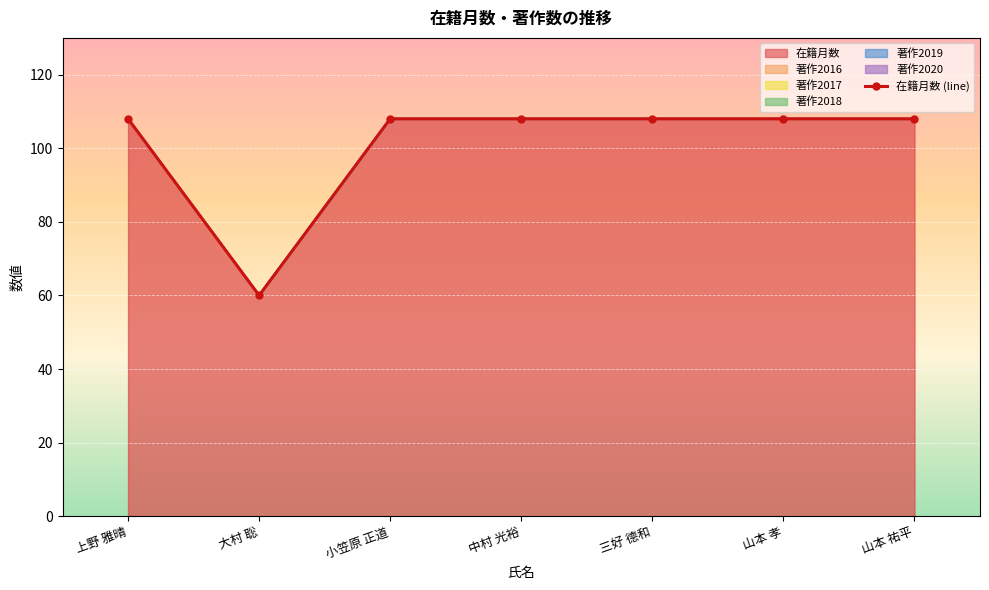

Reading left to right, list all the values displayed in this chart.

108	60	108	108	108	108	108